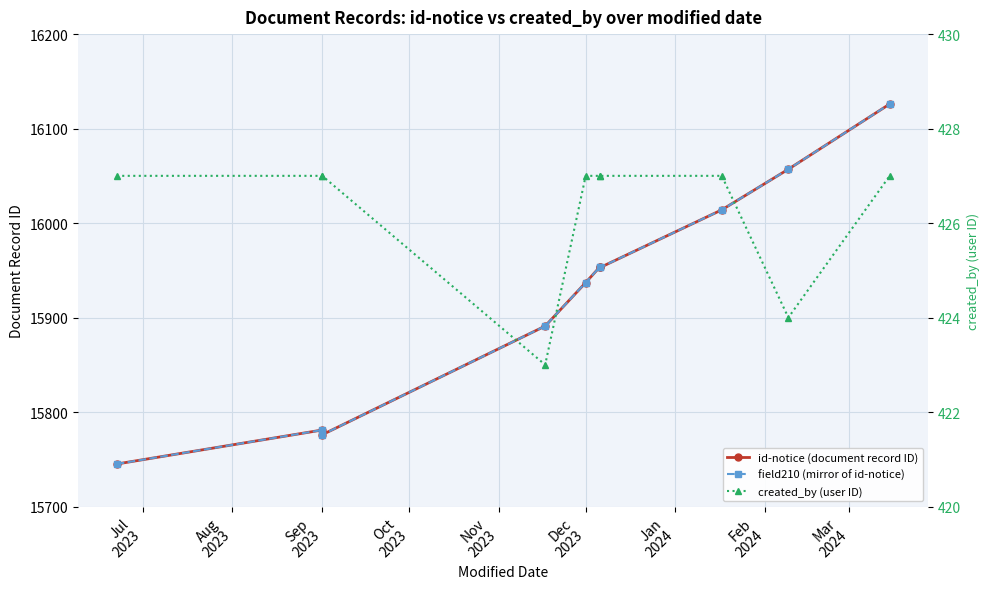

True or false: id-notice (document record ID) has a value of 7910 at Dec 2023.

False